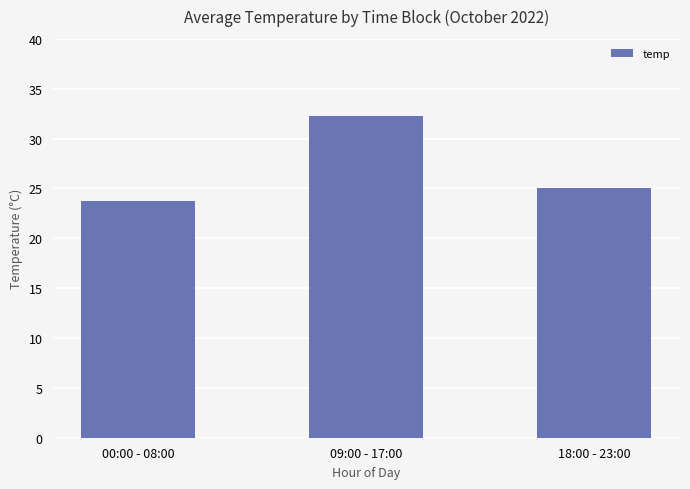

How many values are below 25?

1